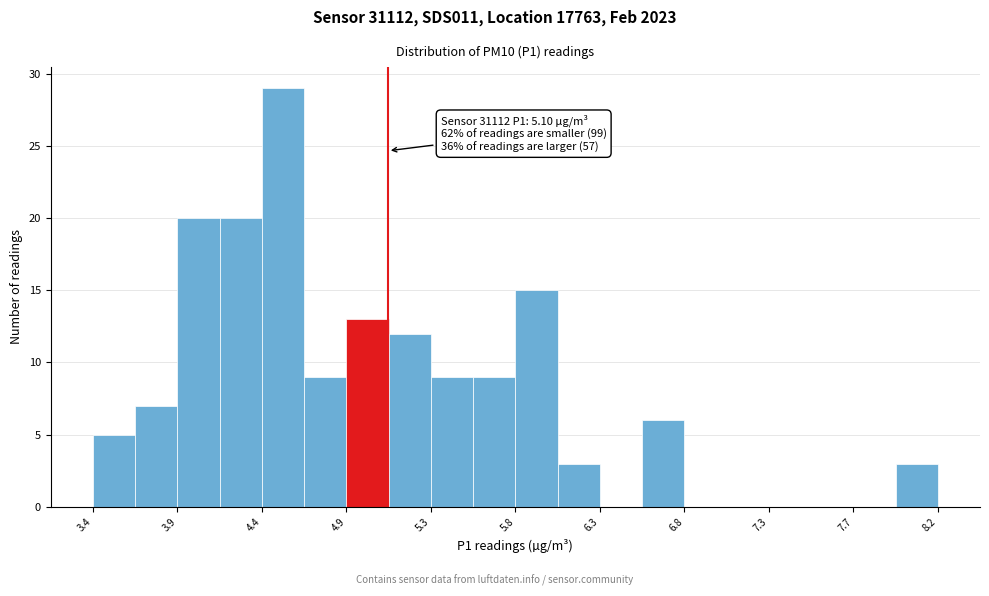

Over which range of the x-axis is the bar tallest?

4.40 to 4.60